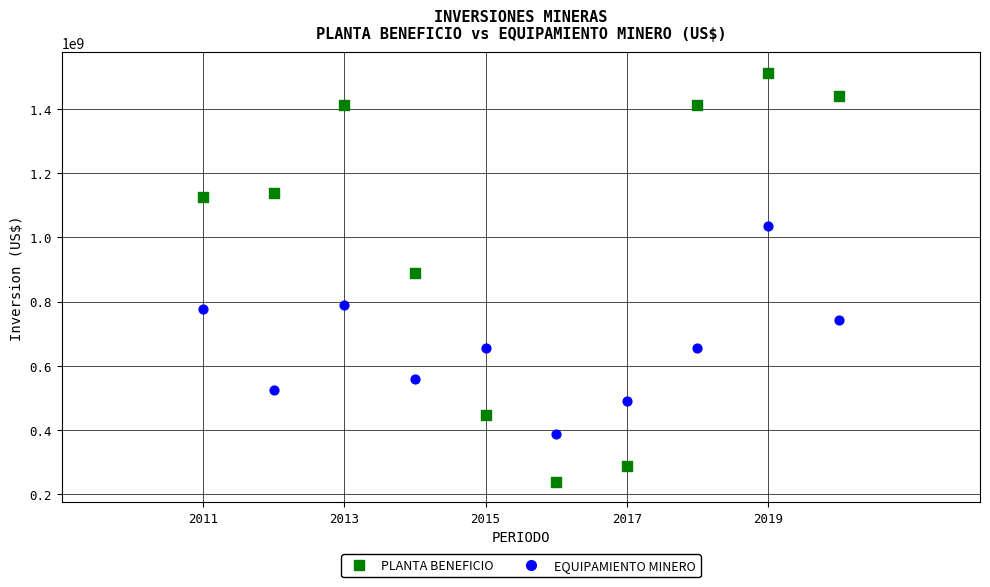

Which series has the widest spread of Y values?

PLANTA BENEFICIO